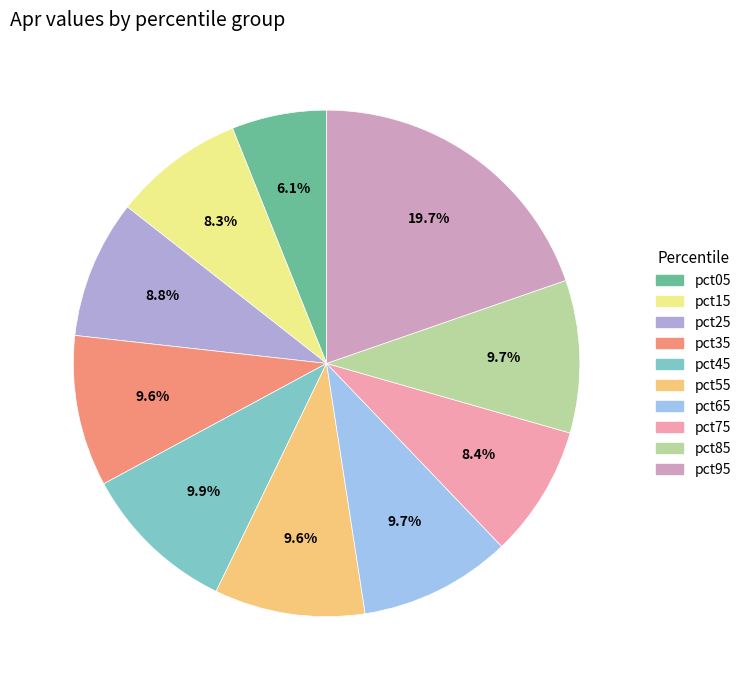

What percentage is the pct35 slice, to the nearest percent?

10%